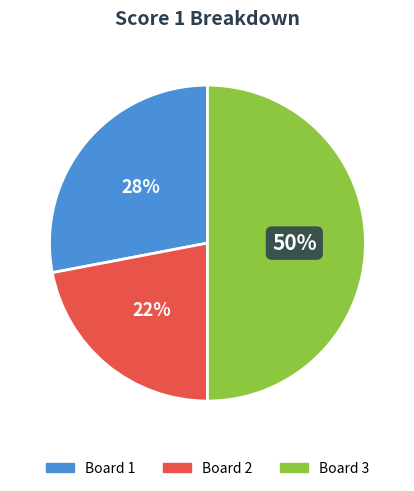

To the nearest percent, what portion does Board 1 represent?

28%